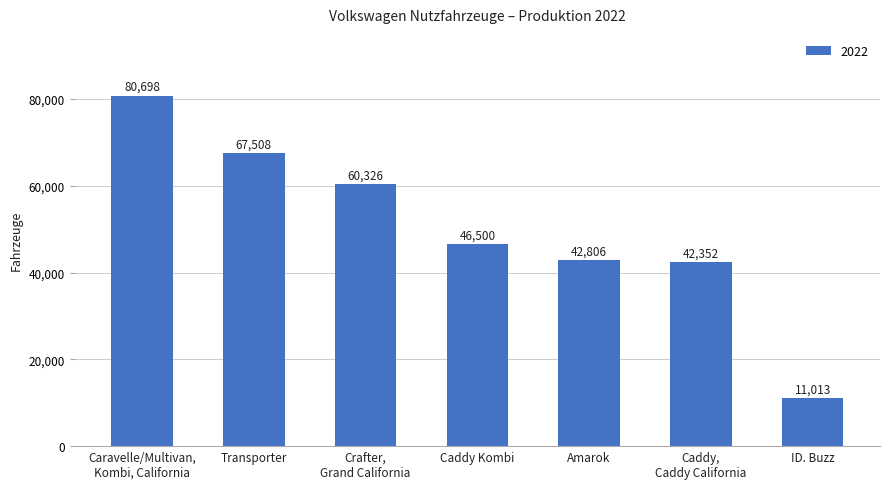

What is the difference between the values at Caddy,
Caddy California and Amarok?

454